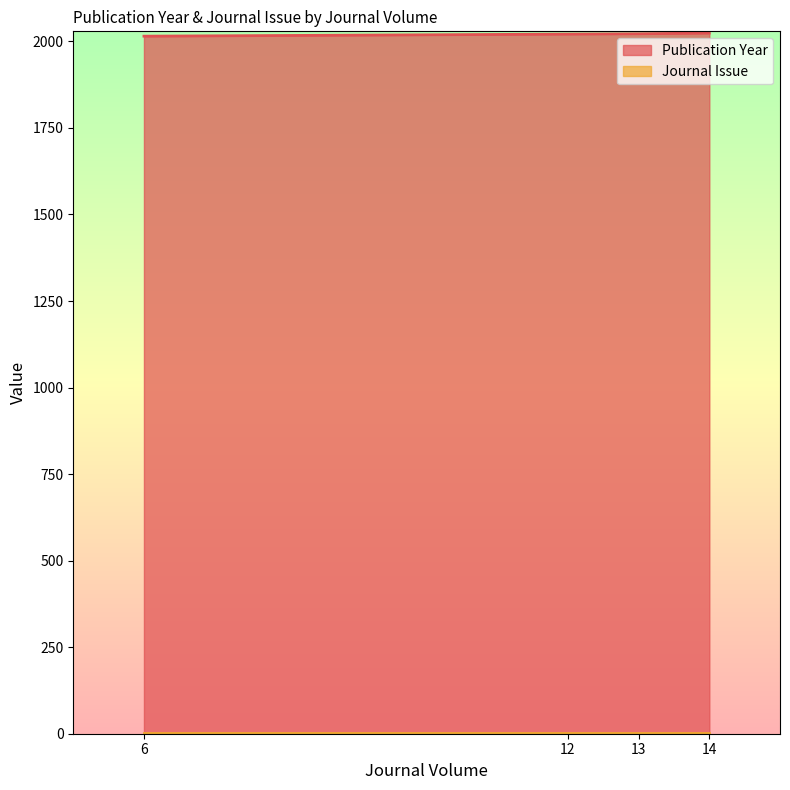

True or false: Journal Issue has more than 1 points higher than both neighbors.

False